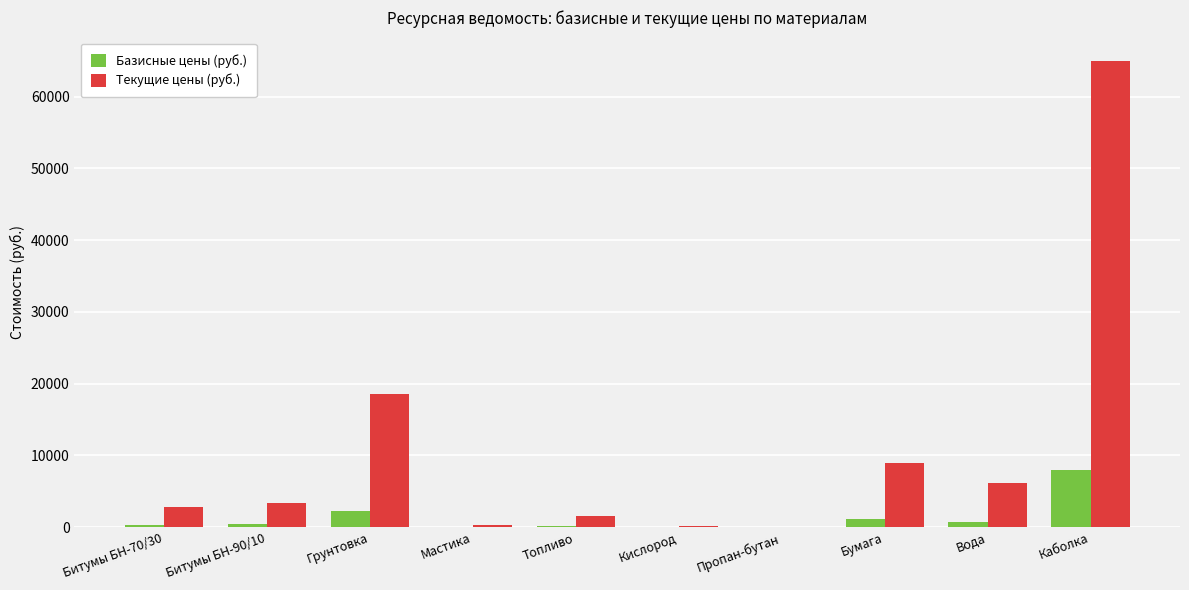

What is the average value of the Базисные цены (руб.) series?

1325.3